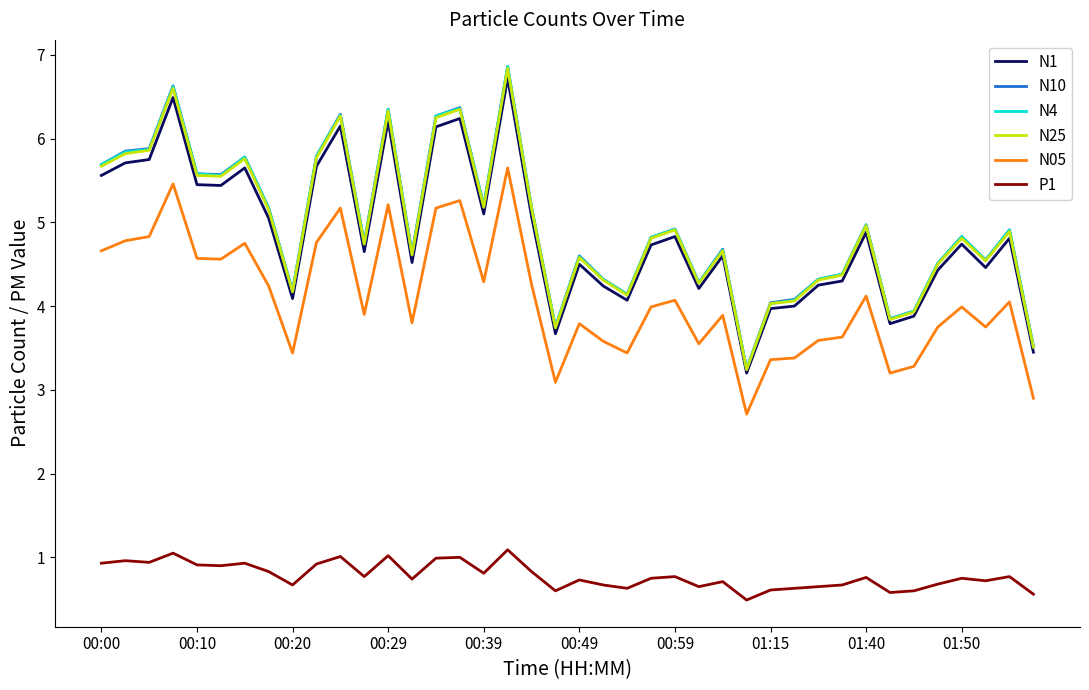

What is the highest value of the N25 series?

6.8